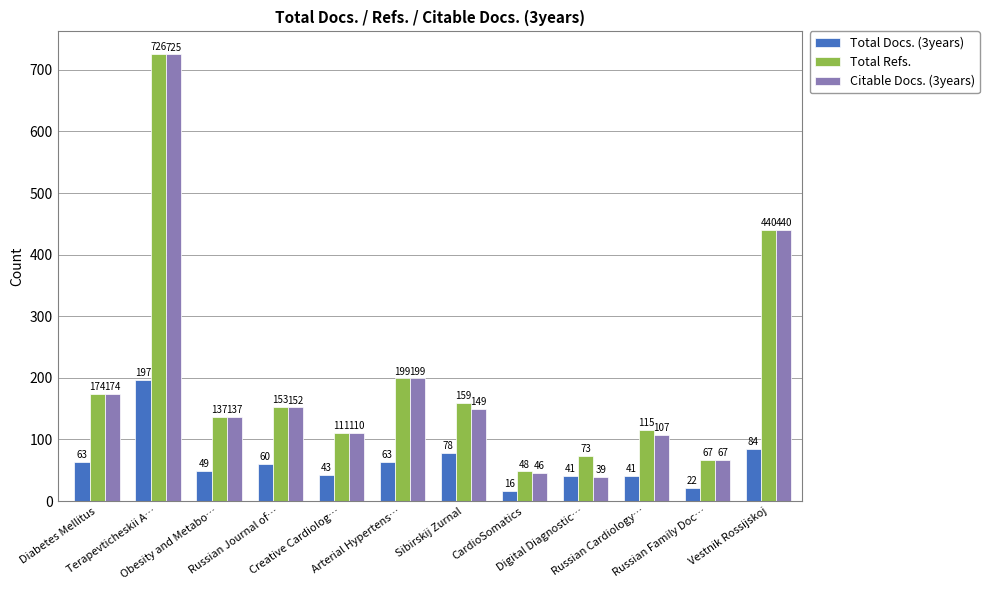

Rank the series by their maximum value, from lowest to highest.

Total Docs. (3years), Citable Docs. (3years), Total Refs.